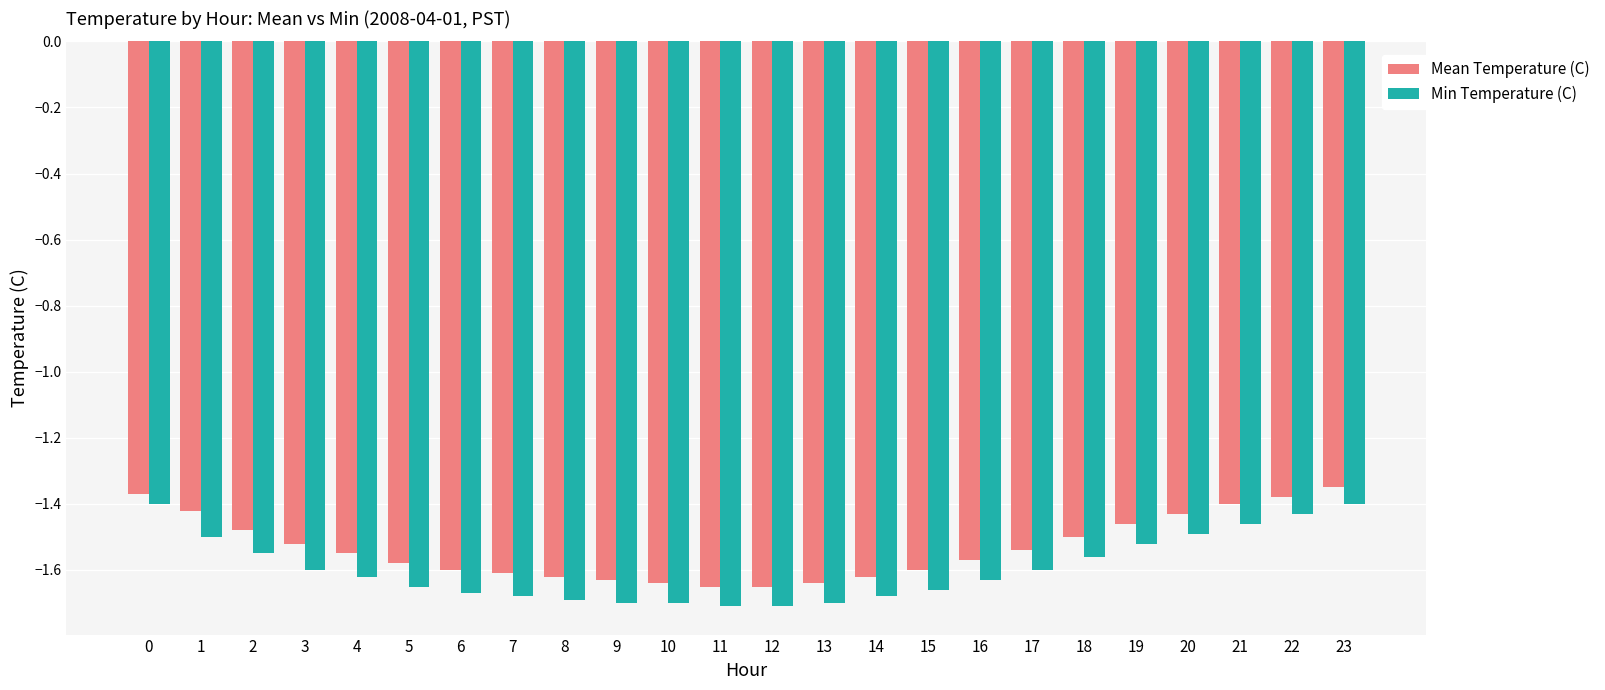

Where is Mean Temperature (C) nearest to the value -1?

23